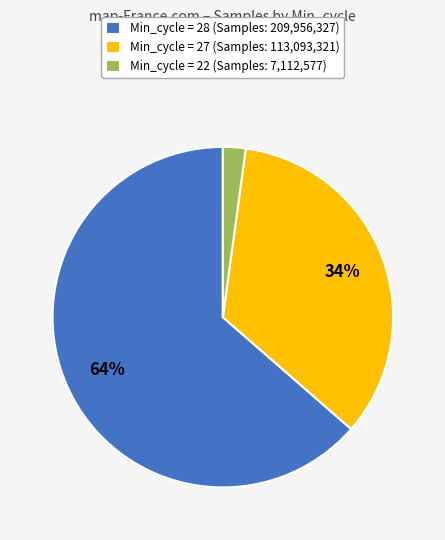

Which slice is the smallest?

Min_cycle = 22 (Samples: 7,112,577)